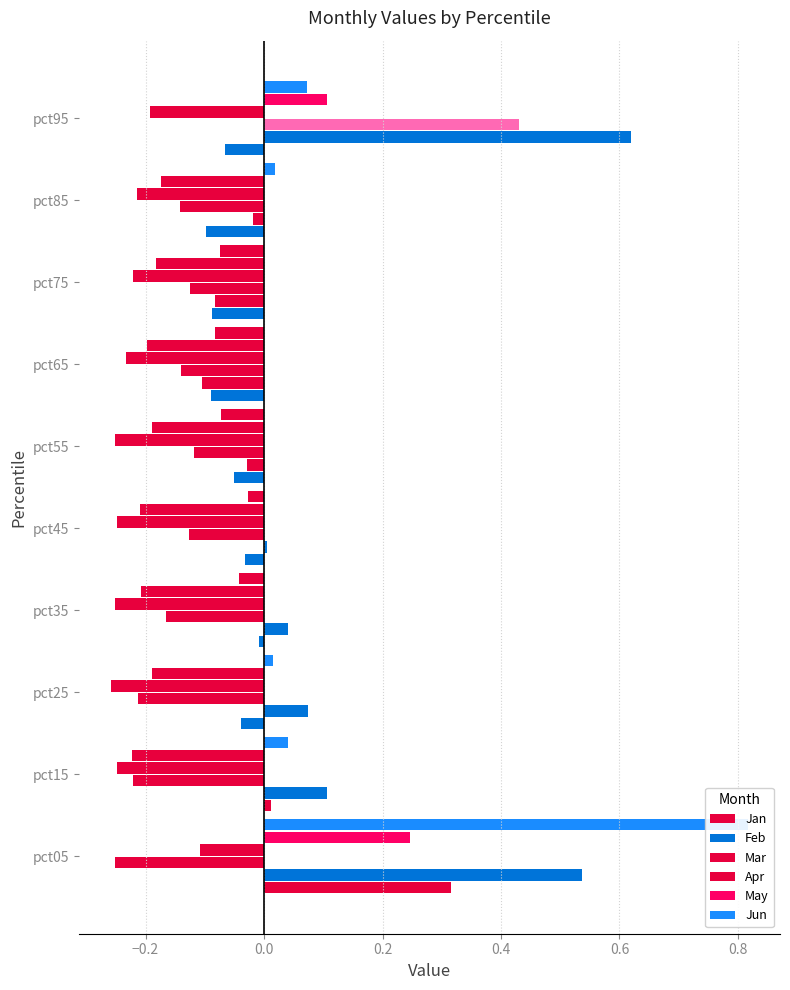

Reading left to right, what are all the values shown in this chart?

Jan: 0.3	0.0	-0.0	-0.0	-0.0	-0.1	-0.1	-0.1	-0.1	-0.1
Feb: 0.5	0.1	0.1	0.0	0.0	-0.0	-0.1	-0.1	-0.0	0.6
Mar: -0.3	-0.2	-0.2	-0.2	-0.1	-0.1	-0.1	-0.1	-0.1	0.4
Apr: -0.1	-0.2	-0.3	-0.3	-0.2	-0.3	-0.2	-0.2	-0.2	-0.2
May: 0.2	-0.2	-0.2	-0.2	-0.2	-0.2	-0.2	-0.2	-0.2	0.1
Jun: 0.8	0.0	0.0	-0.0	-0.0	-0.1	-0.1	-0.1	0.0	0.1